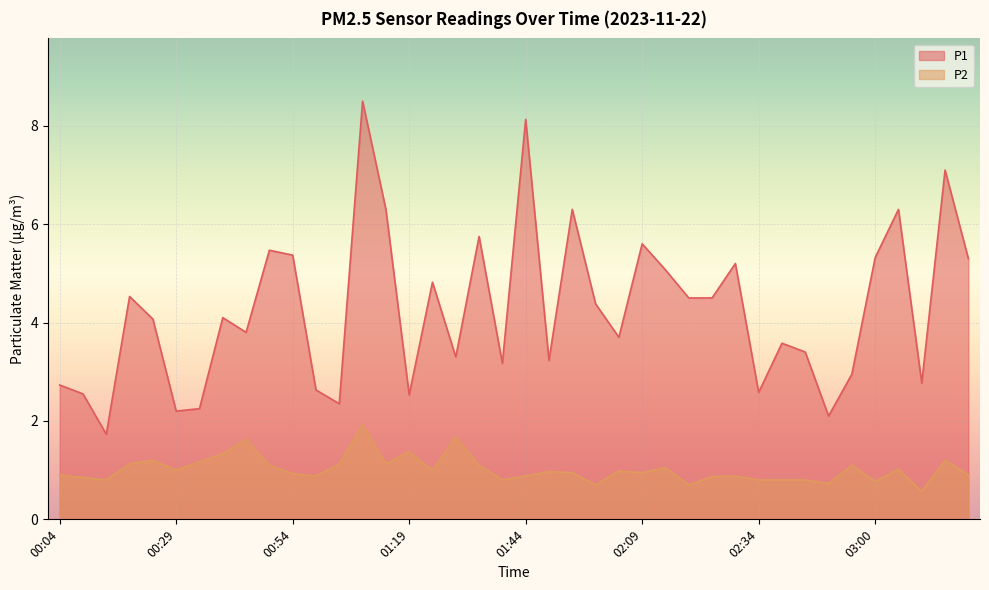

At how many categories does at least one series exceed 7?

3